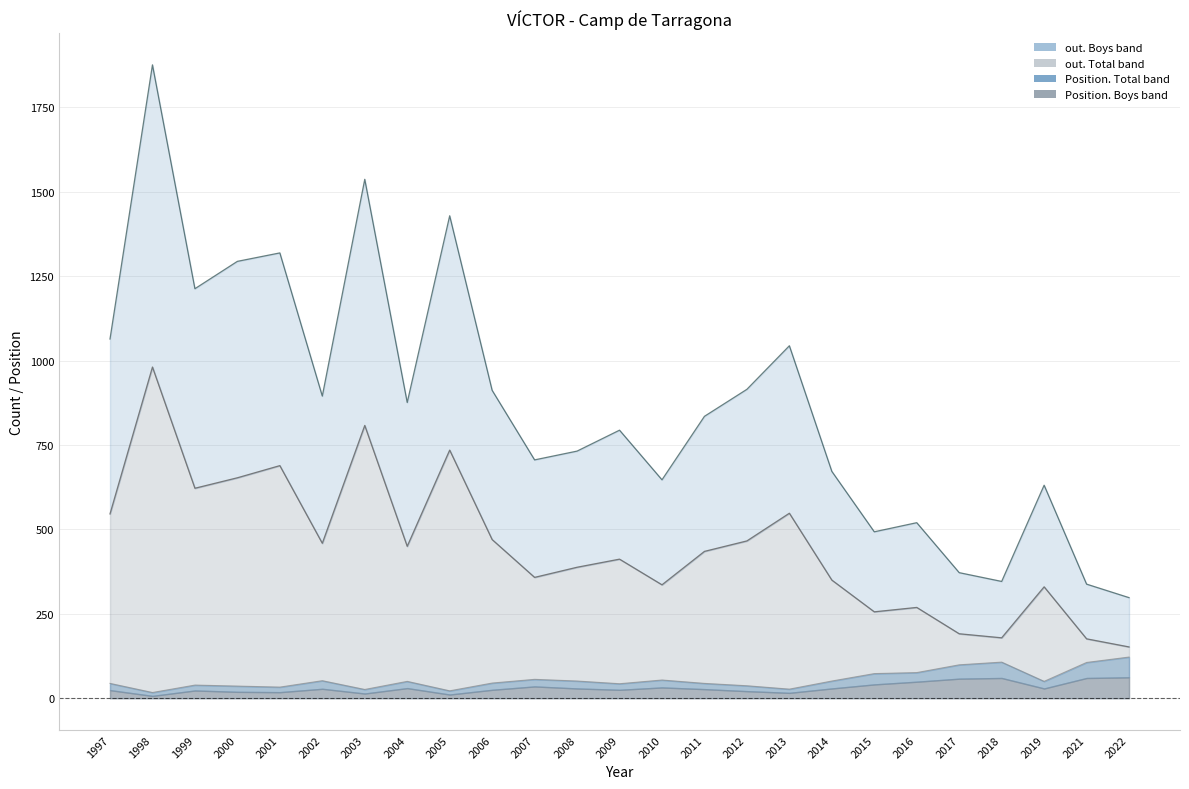

True or false: Position. Total and out. Total cross at least once.

False